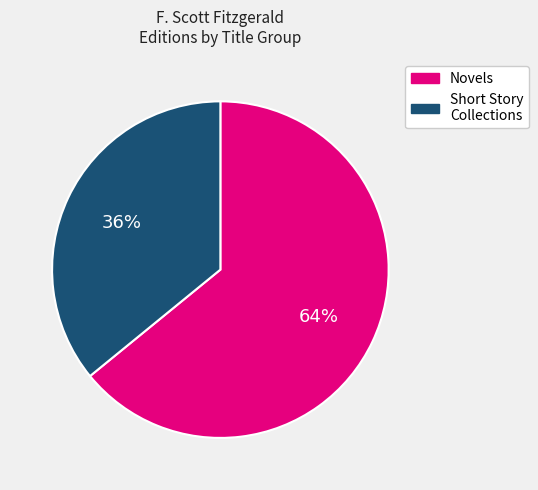

Is there any slice that represents more than half of the pie?

Yes